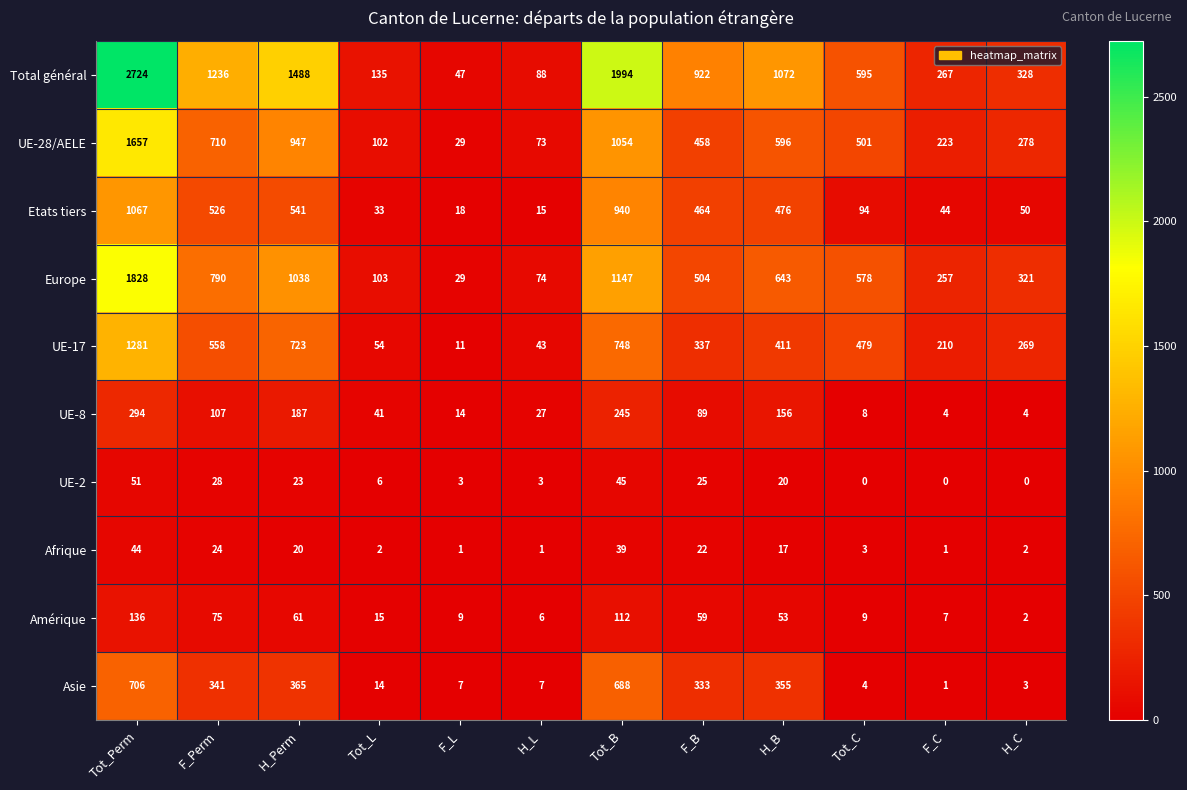

Rank the series by their maximum value, from lowest to highest.

Afrique, UE-2, Amérique, UE-8, Asie, Etats tiers, UE-17, UE-28/AELE, Europe, Total général